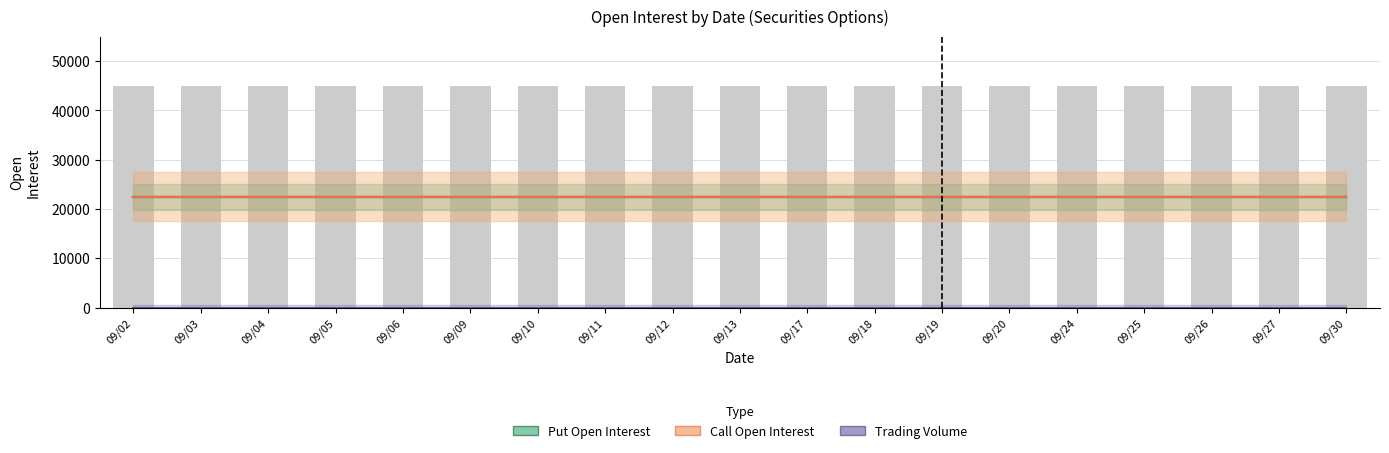

Reading left to right, what are all the values shown in this chart?

Put Open Interest: 09/02=22490	09/03=22490	09/04=22490	09/05=22490	09/06=22490	09/09=22490	09/10=22490	09/11=22490	09/12=22490	09/13=22490	09/17=22490	09/18=22490	09/19=22490	09/20=22490	09/24=22490	09/25=22490	09/26=22490	09/27=22490	09/30=22490
Call Open Interest: 09/02=22490	09/03=22490	09/04=22490	09/05=22490	09/06=22490	09/09=22490	09/10=22490	09/11=22490	09/12=22490	09/13=22490	09/17=22490	09/18=22490	09/19=22490	09/20=22490	09/24=22490	09/25=22490	09/26=22490	09/27=22490	09/30=22490
Trading Volume: 09/02=0	09/03=0	09/04=0	09/05=0	09/06=0	09/09=0	09/10=0	09/11=0	09/12=0	09/13=0	09/17=0	09/18=0	09/19=0	09/20=0	09/24=0	09/25=0	09/26=0	09/27=0	09/30=0